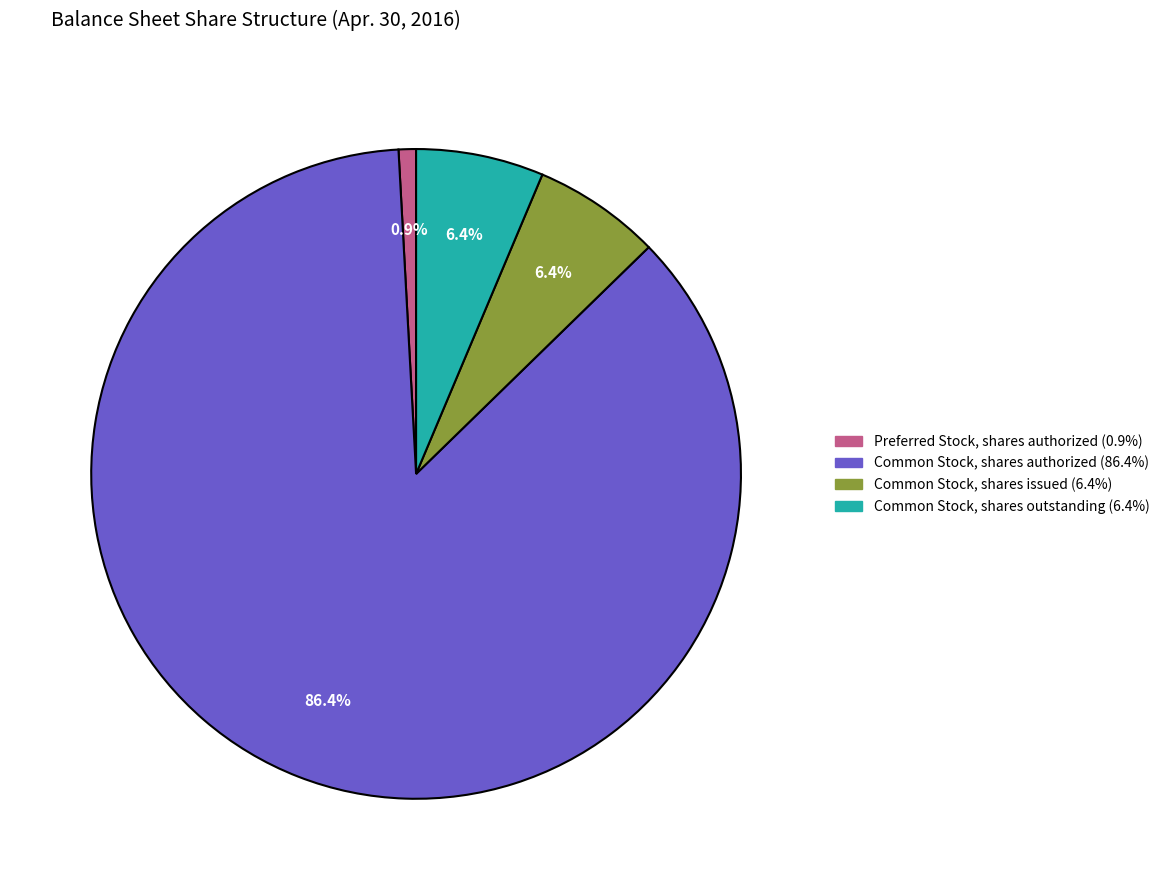

Approximately how many times larger is the value at Common Stock, shares outstanding compared to Common Stock, shares issued?

1.0